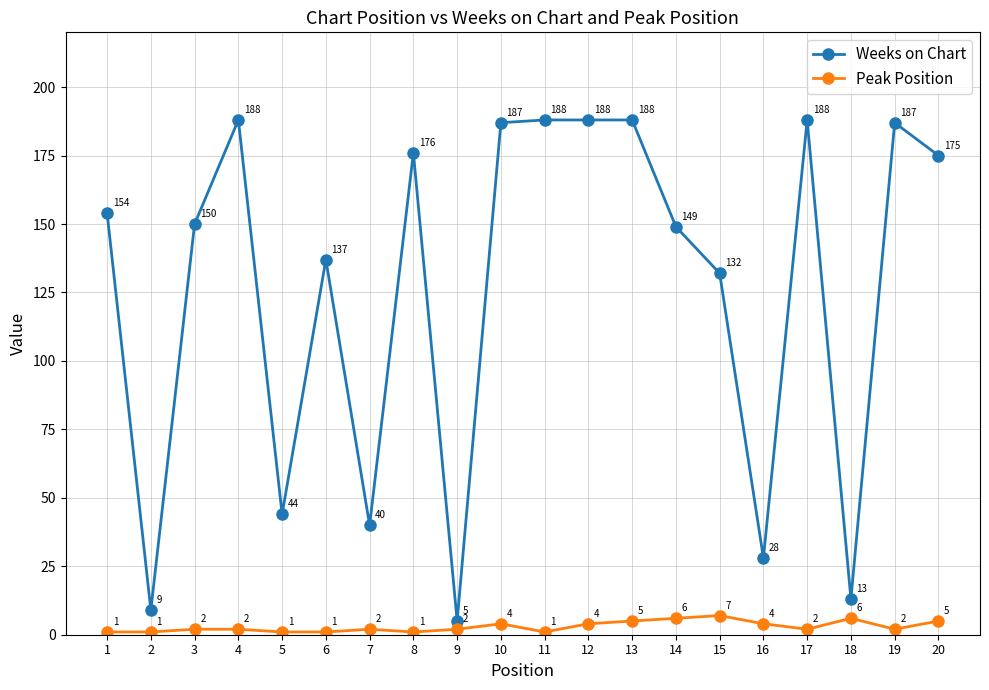

Rank the series at 15 from highest to lowest value.

Weeks on Chart, Peak Position